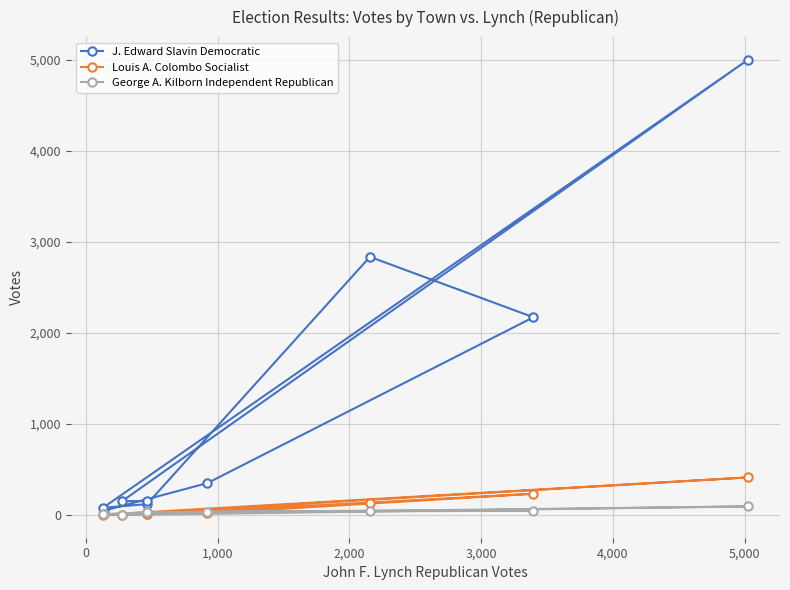

True or false: Louis A. Colombo Socialist and J. Edward Slavin Democratic cross at least once.

False